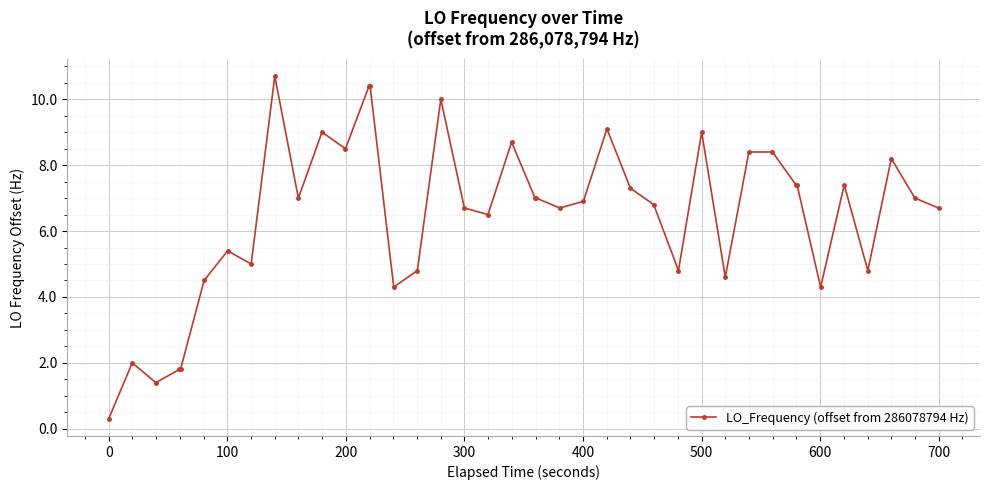

What is the difference between the maximum and minimum values?

10.4